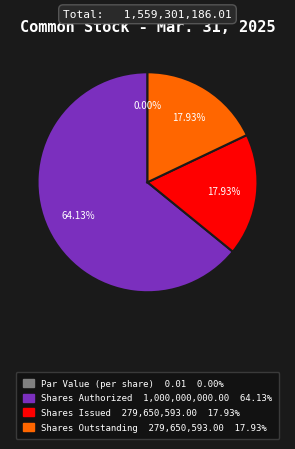

To the nearest percent, what is the combined percentage of Common stock, par value (in dollars per share) and Common stock, shares authorized (in shares)?

64%